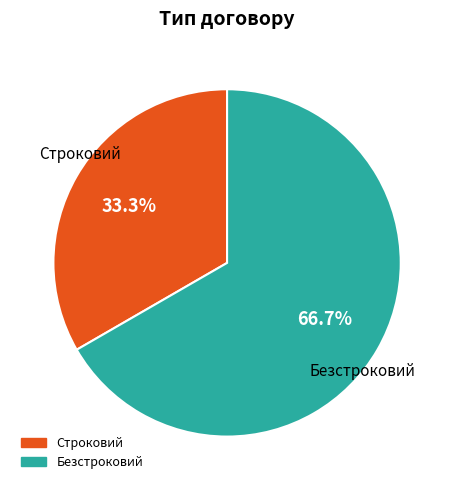

How many slices are in this pie chart?

2